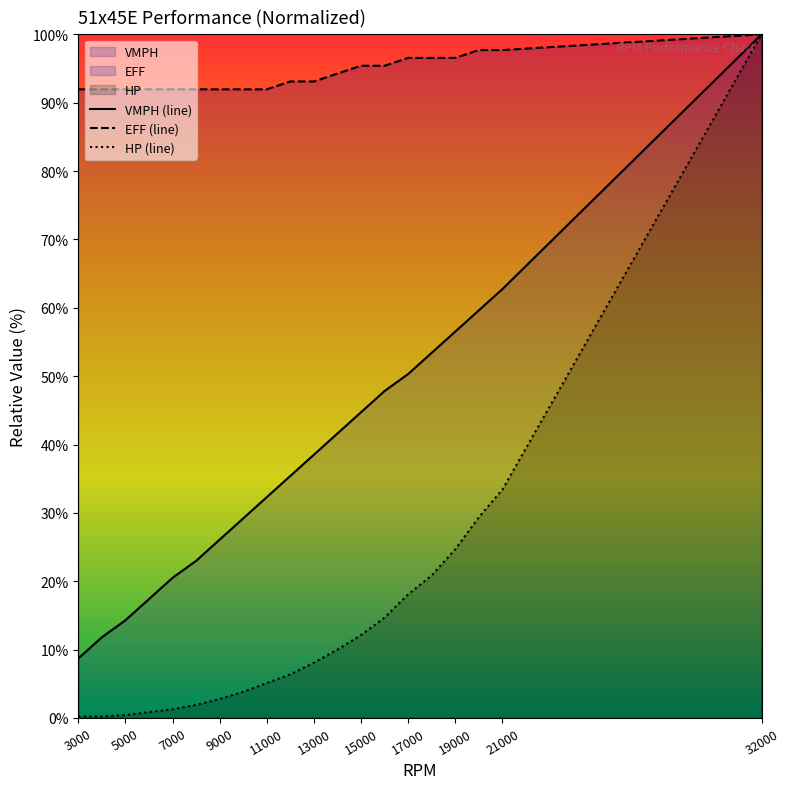

Which has a higher value, 32000 or 21000?

32000